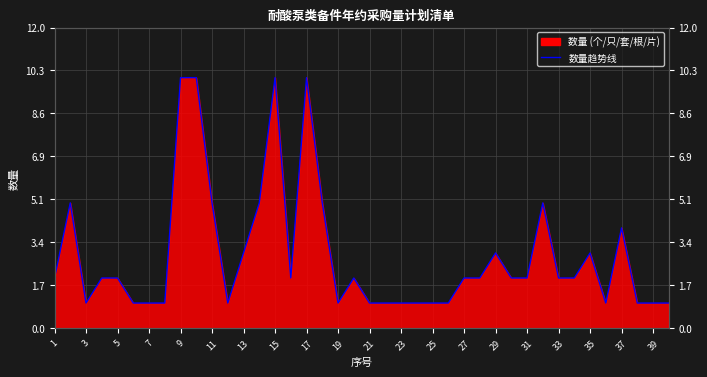

How many data points are less than 2?

16